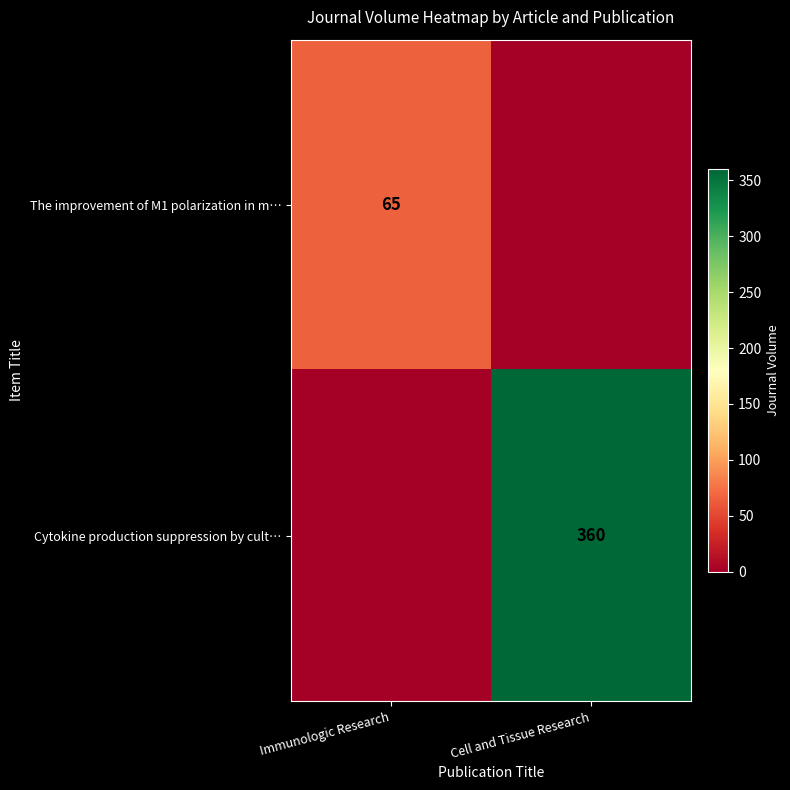

Which has a higher value, Immunologic Research or Cell and Tissue Research?

Immunologic Research